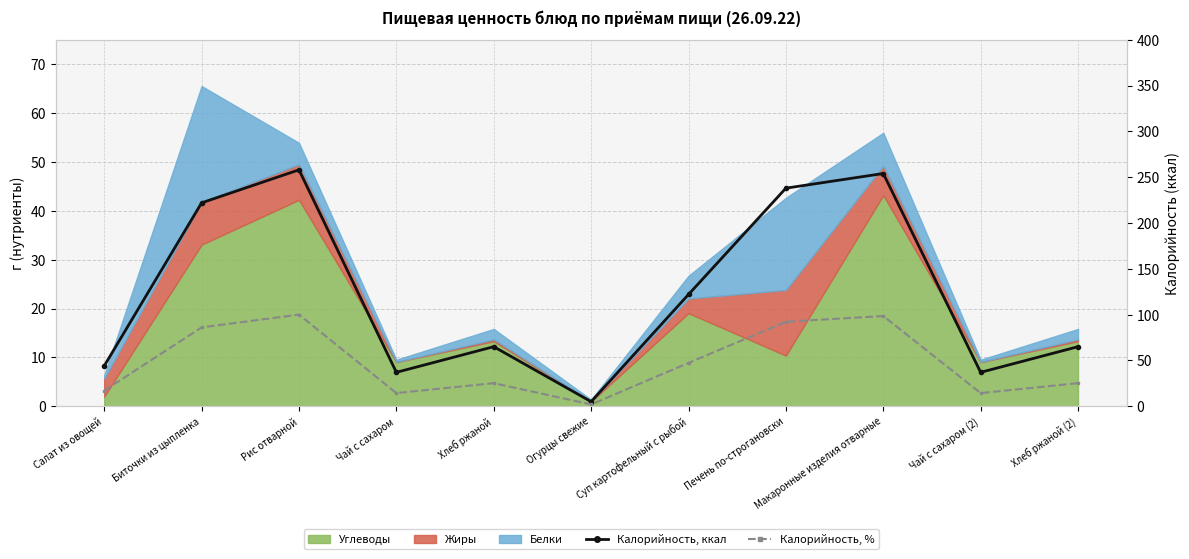

Is the value of Калорийность, ккал at Салат из овощей greater than the value of Калорийность, % at Суп картофельный с рыбой?

No